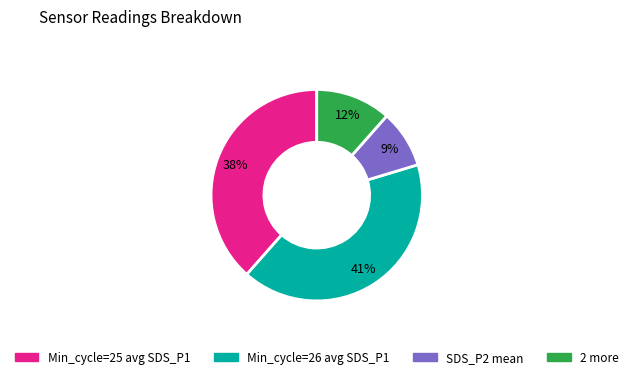

What percentage is the Min_cycle=25 avg SDS_P1 slice, to the nearest percent?

38%